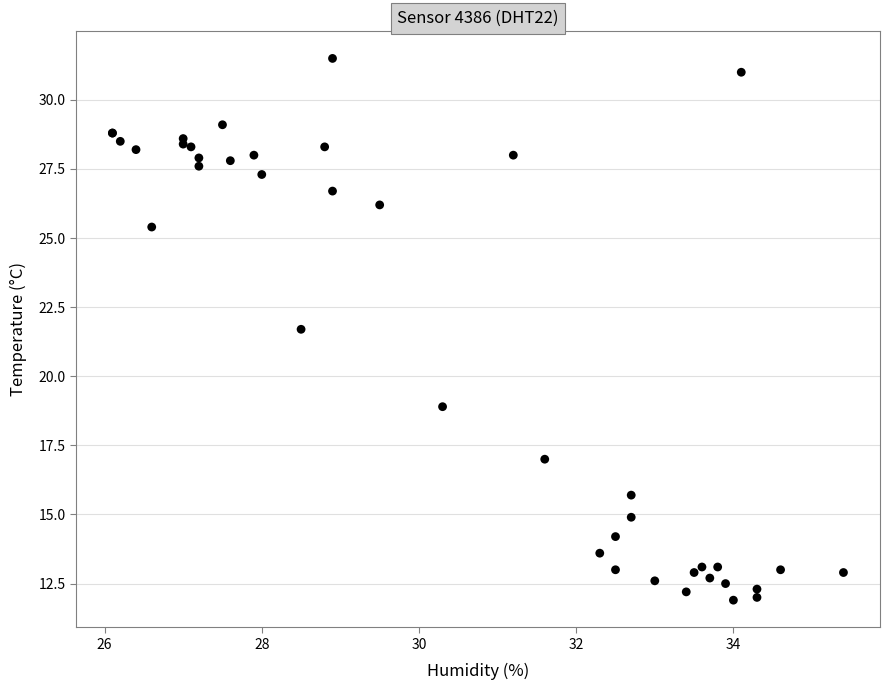

What Y value in the scatter plot is closest to 21?

21.7